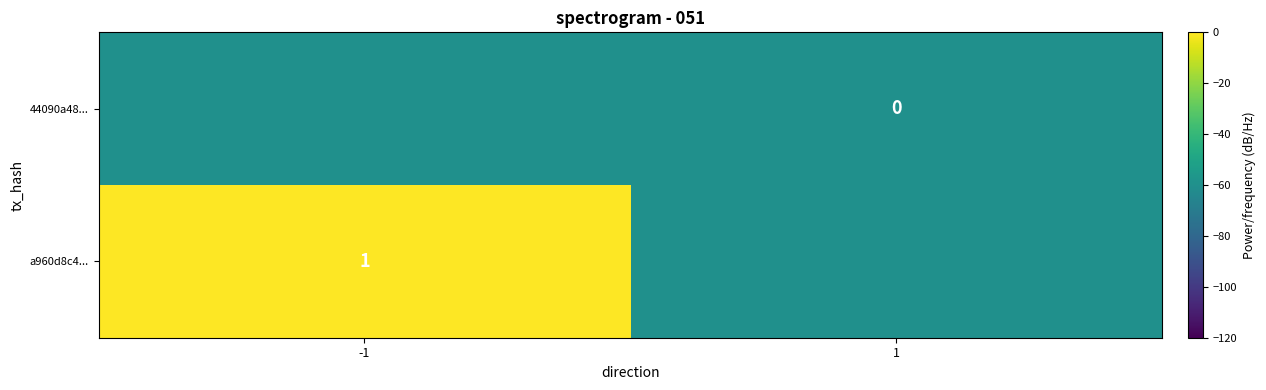

Between 1 and -1, which is larger?

-1